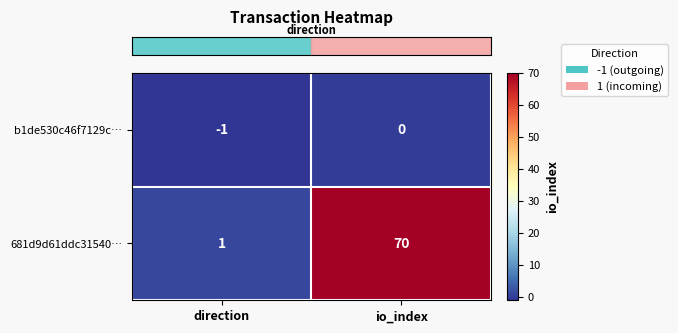

List the series in order of their overall mean, lowest first.

b1de530c46f7129c…, 681d9d61ddc31540…